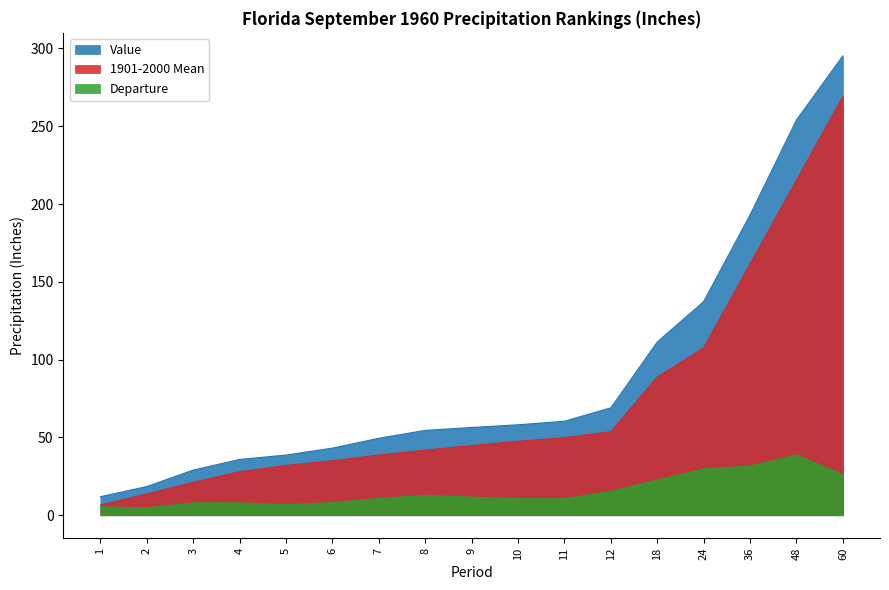

Reading left to right, what are all the values shown in this chart?

Value: 1=11.9	2=18.5	3=29.0	4=35.9	5=38.7	6=43.1	7=49.5	8=54.5	9=56.4	10=58.1	11=60.4	12=69.0	18=111.4	24=137.3	36=193.0	48=254.0	60=295.3
1901-2000 Mean: 1=6.5	2=13.7	3=21.1	4=28.0	5=32.0	6=35.0	7=38.7	8=41.8	9=44.8	10=47.5	11=49.8	12=53.7	18=88.8	24=107.6	36=161.5	48=215.3	60=269.1
Departure: 1=5.4	2=4.7	3=7.9	4=7.9	5=6.7	6=8.1	7=10.8	8=12.7	9=11.6	10=10.6	11=10.6	12=15.3	18=22.6	24=29.8	36=31.5	48=38.7	60=26.1